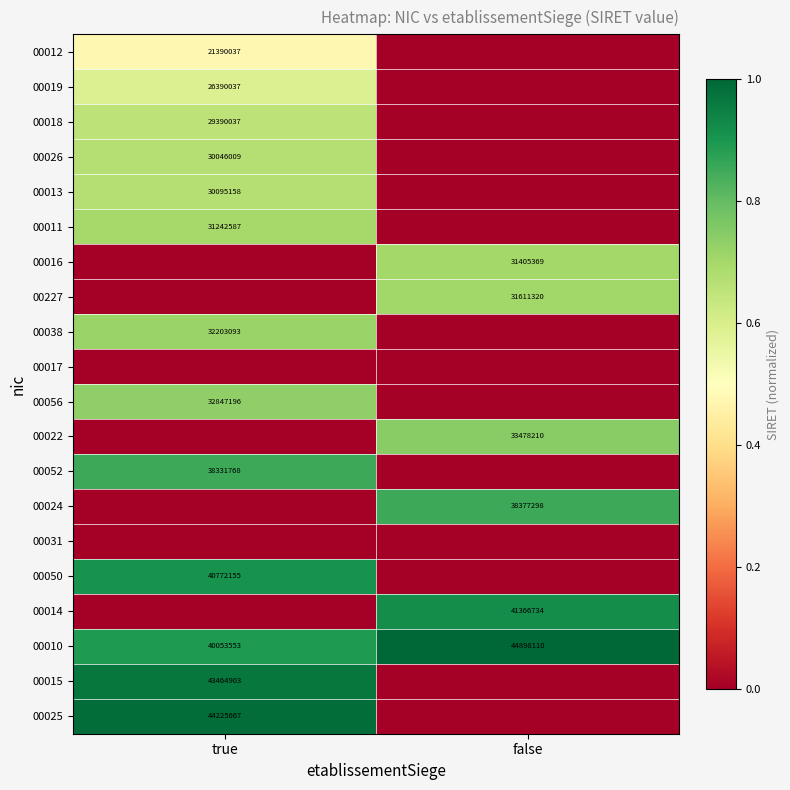

The value of 00013 at true is 30095158. True or false?

True